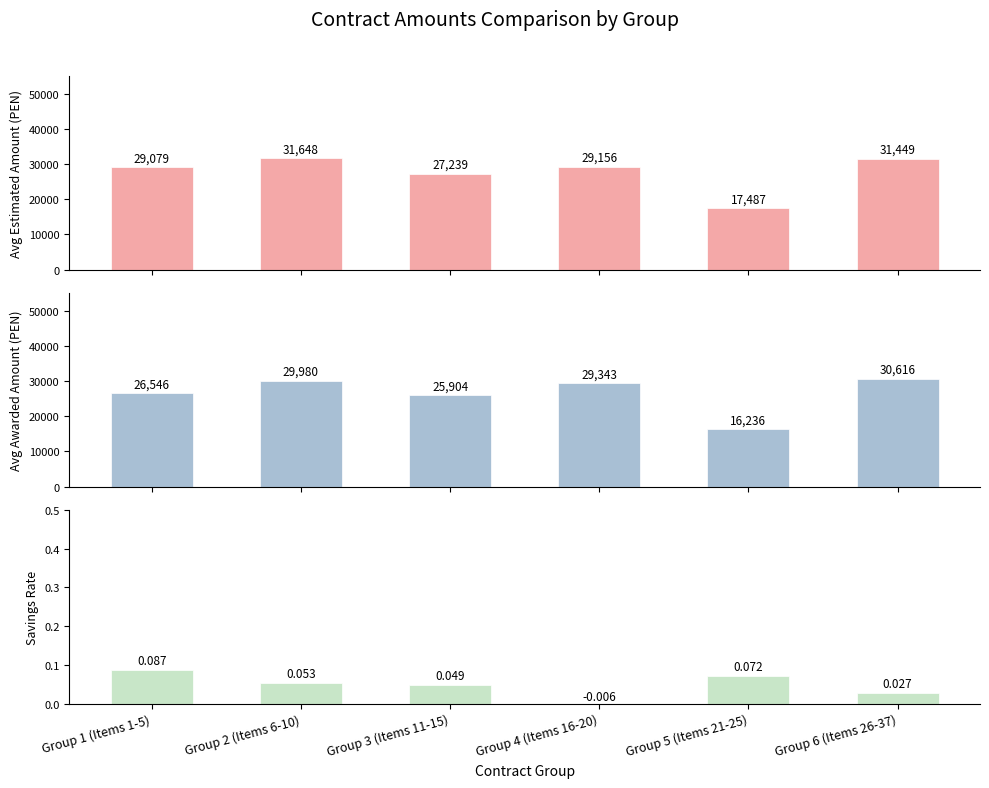

How many bars are there in total?

18